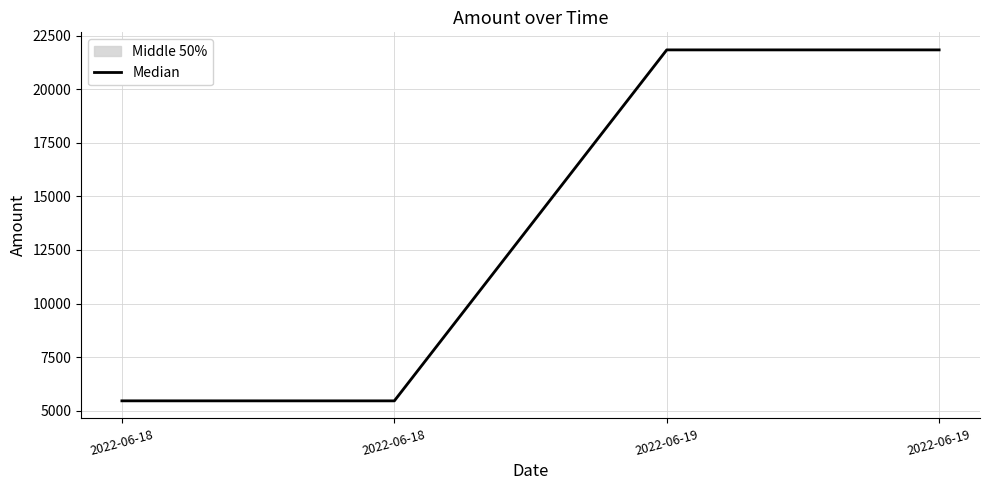

At which label does the data first exceed 21839?

2022-06-19